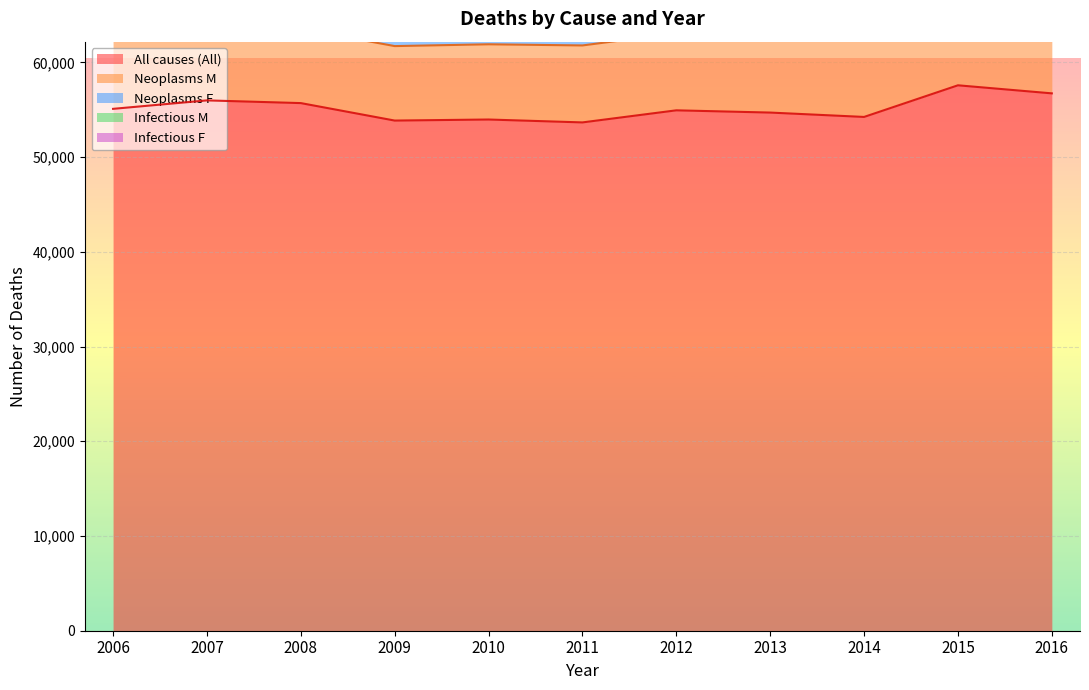

List the labels in order of Infectious F value, smallest first.

2014, 2012, 2013, 2016, 2015, 2006, 2010, 2011, 2009, 2008, 2007